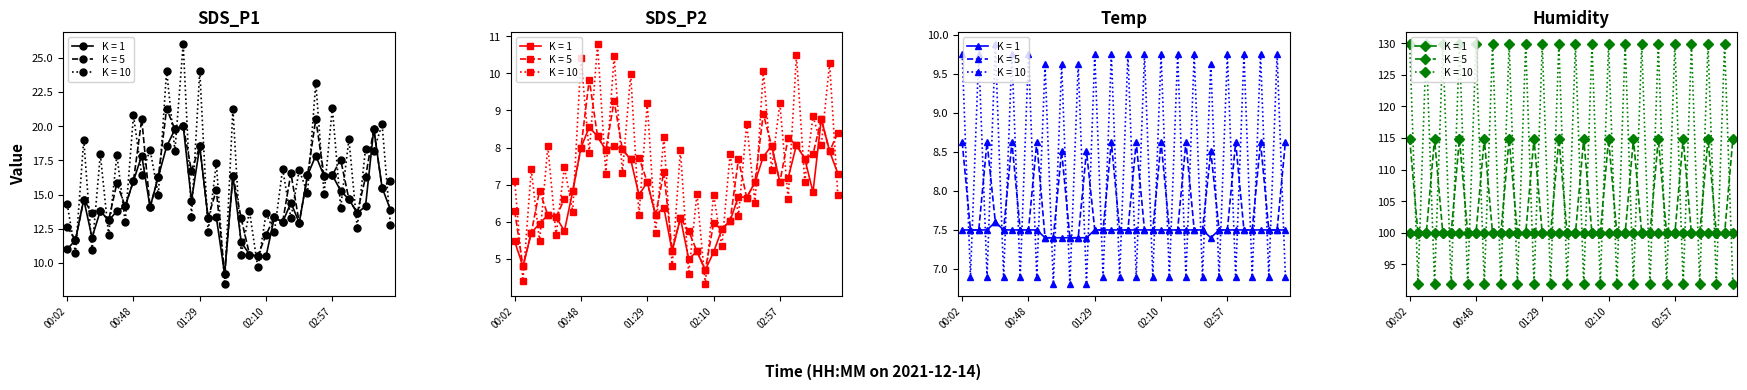

What is the label of the 12th point from the right?

02:37